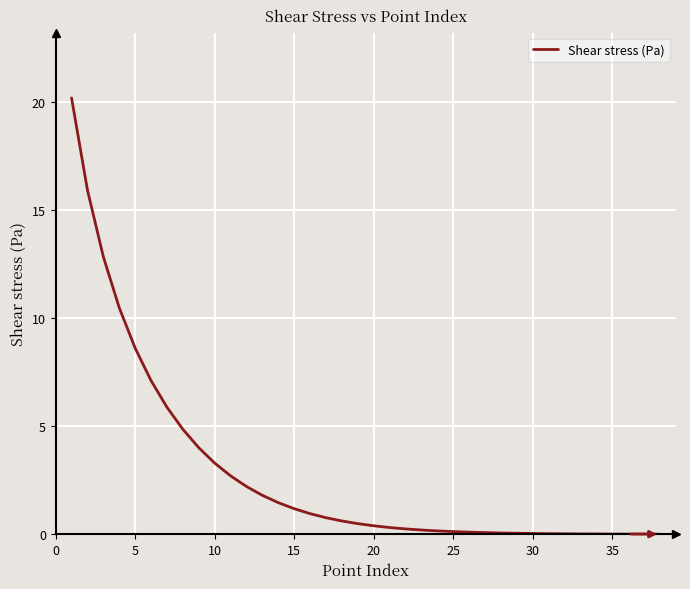

What is the maximum value shown in the chart?

20.2